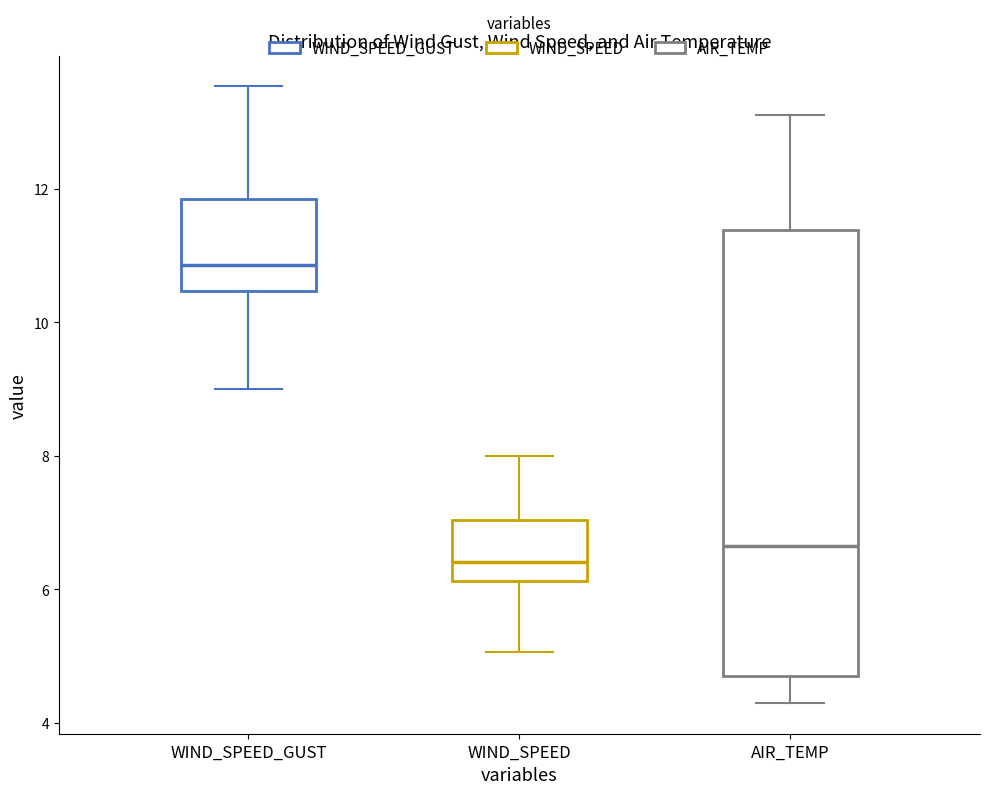

Reading left to right, read every box against the y-axis: the position of its median line, the range the box covers, and the ends of its whiskers. The values are not printed on the chart, so give them approximately, as read against the axis.

WIND_SPEED_GUST: median 10.8, box 10.4 to 11.8, whiskers 9.0 to 13.6
WIND_SPEED: median 6.4, box 6.2 to 7.0, whiskers 5.0 to 8.0
AIR_TEMP: median 6.6, box 4.8 to 11.4, whiskers 4.4 to 13.2